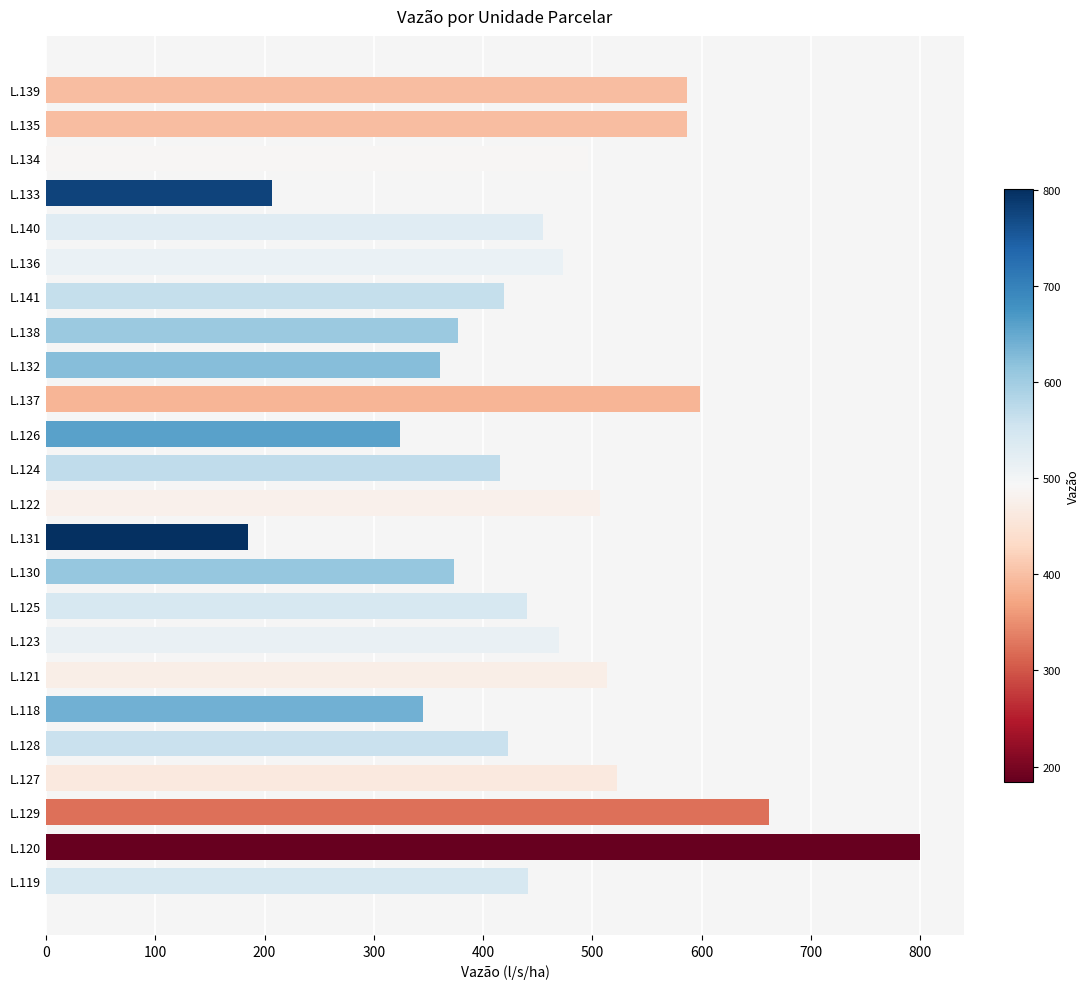

Which label corresponds to the largest value in the chart?

L.120